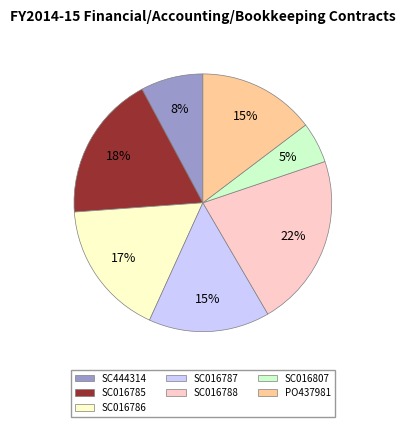

True or false: SC444314 accounts for 8% of the total.

True